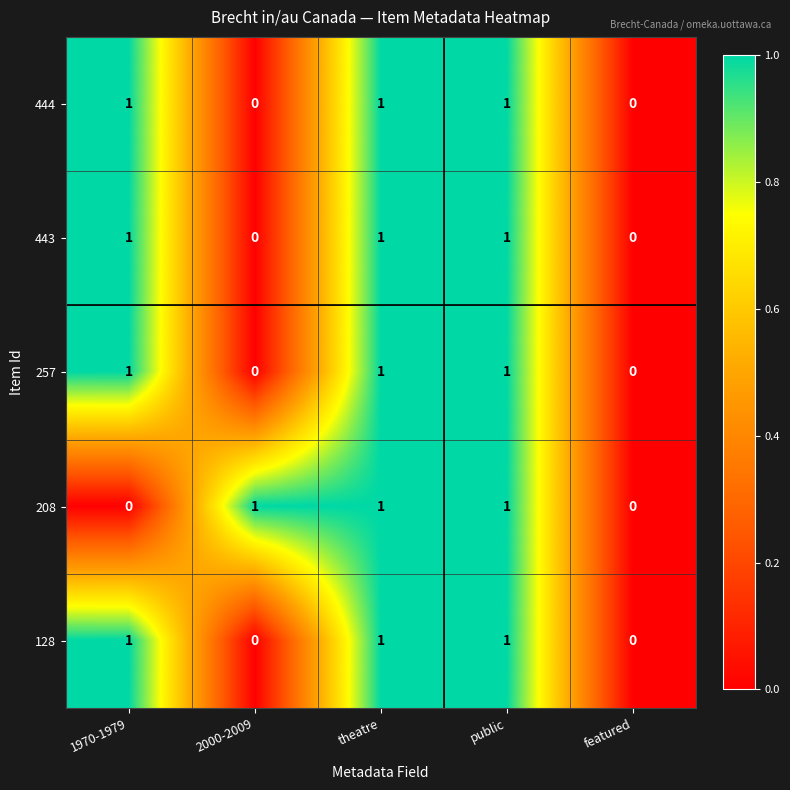

Reading left to right, list all the values displayed in this chart.

444: 1	0	1	1	0
443: 1	0	1	1	0
257: 1	0	1	1	0
208: 0	1	1	1	0
128: 1	0	1	1	0